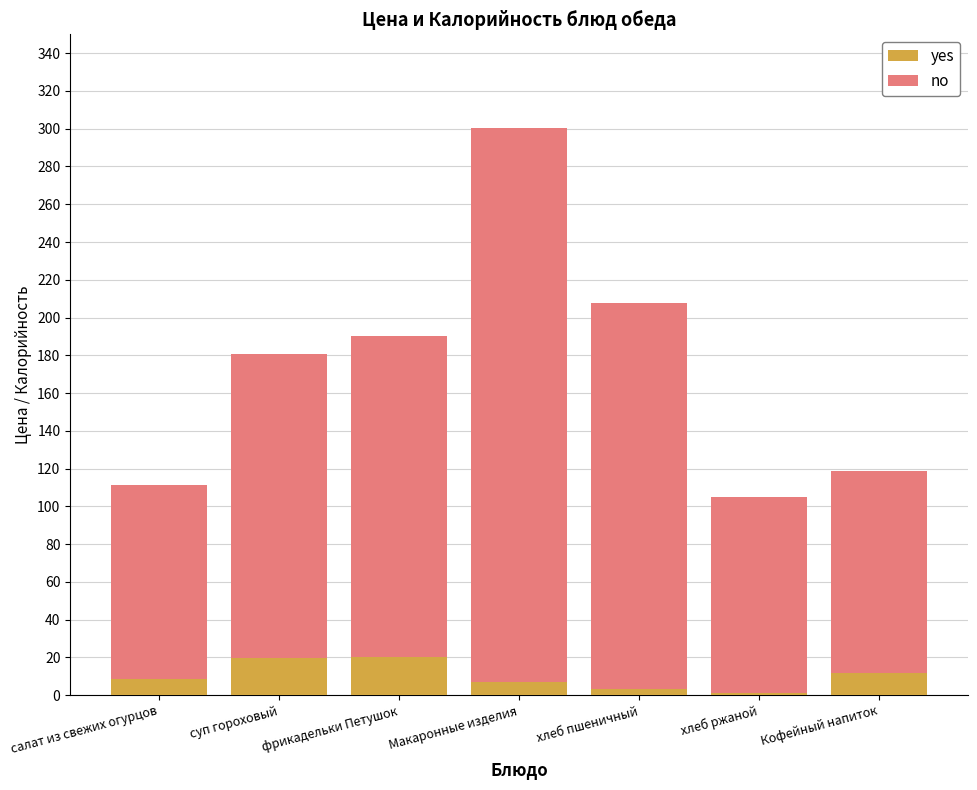

At which category is the sum across all series the highest?

Макаронные изделия